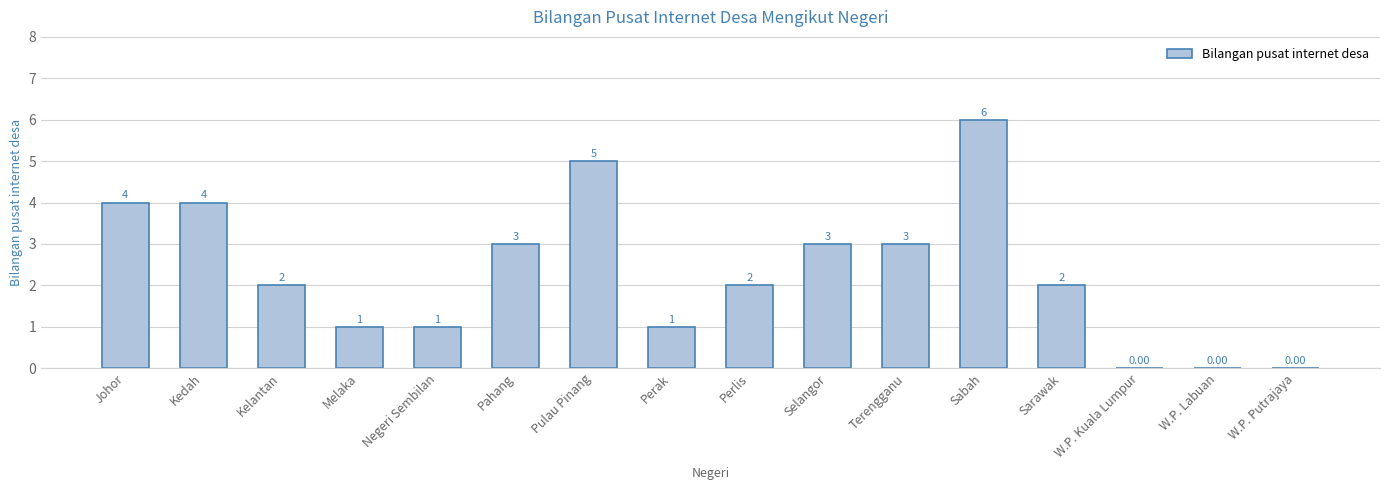

At which label does the data first exceed 2?

Johor